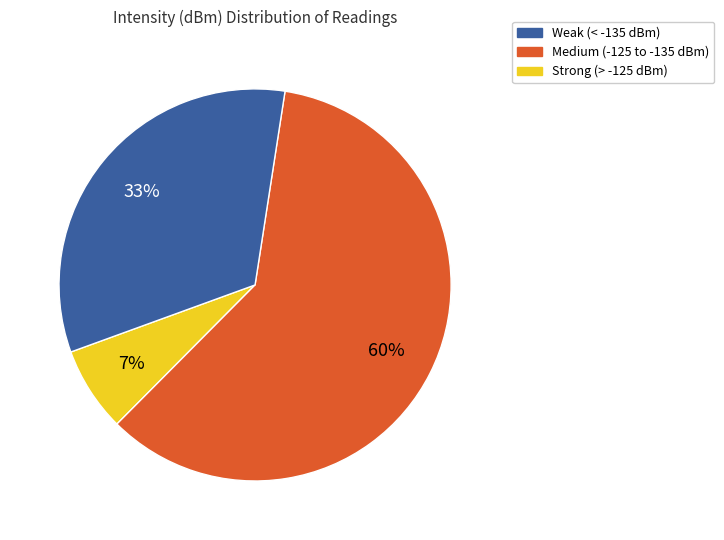

To the nearest percent, what is the difference between the largest and smallest slice percentages?

53%